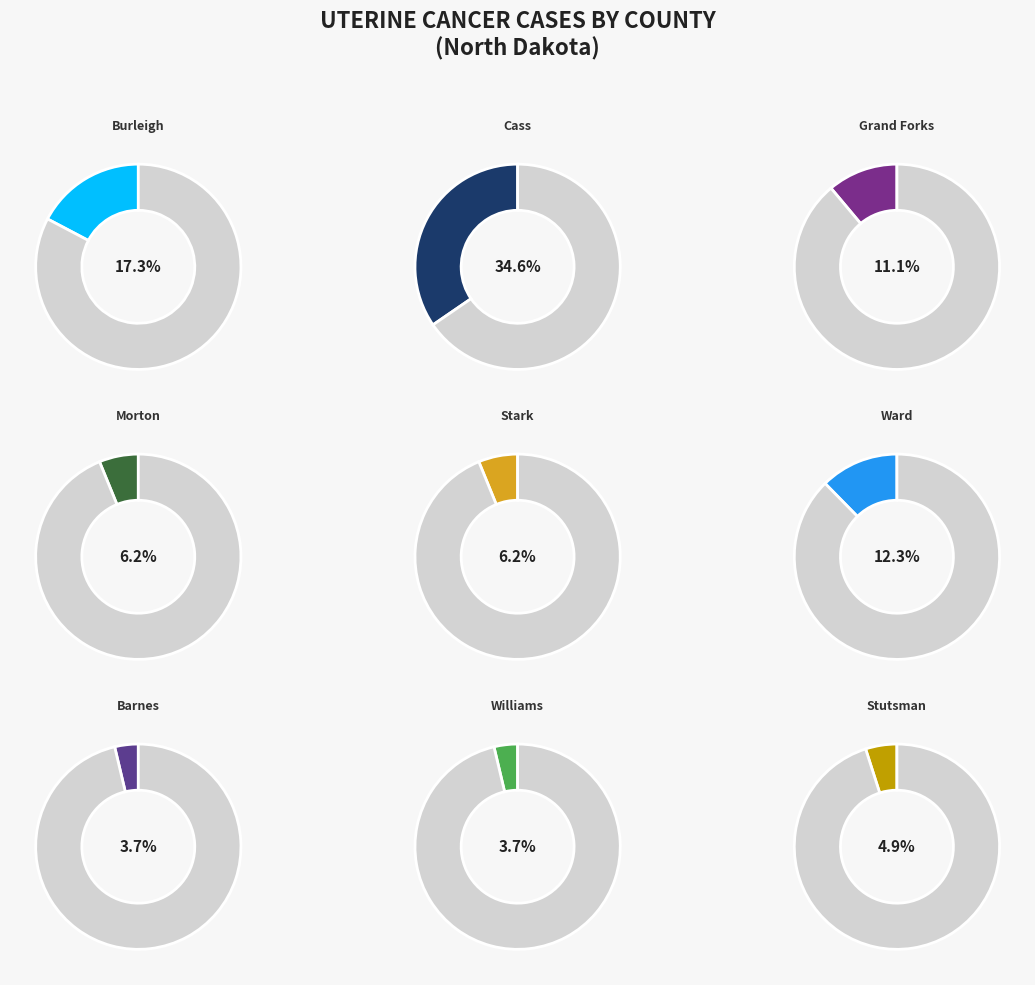

Rank the categories by value from highest to lowest.

Cass County, Burleigh County, Ward County, Grand Forks County, Morton County, Stark County, Stutsman County, Barnes County, Williams County